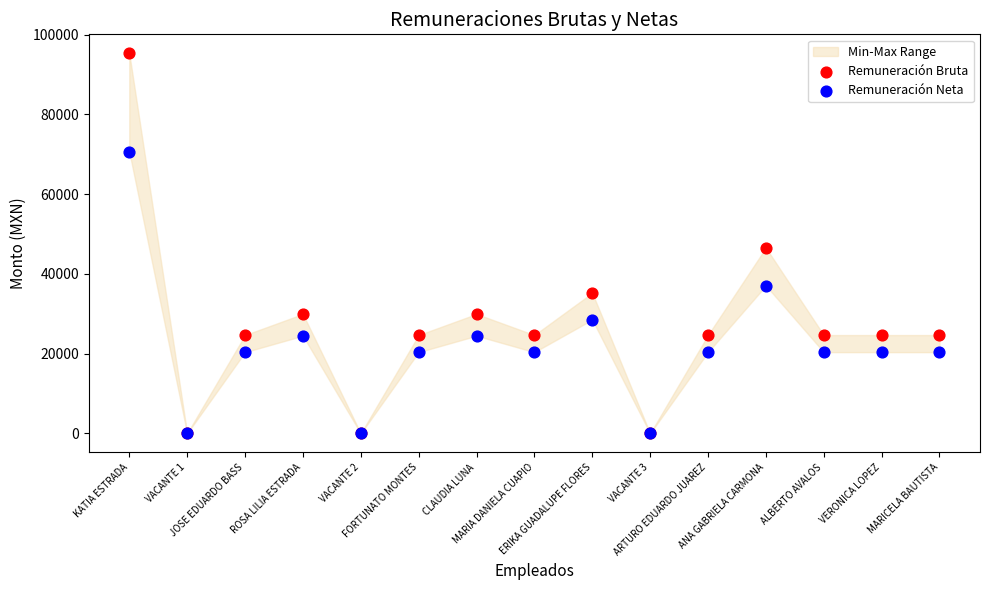

Which series contains the highest Y value?

Remuneración Bruta